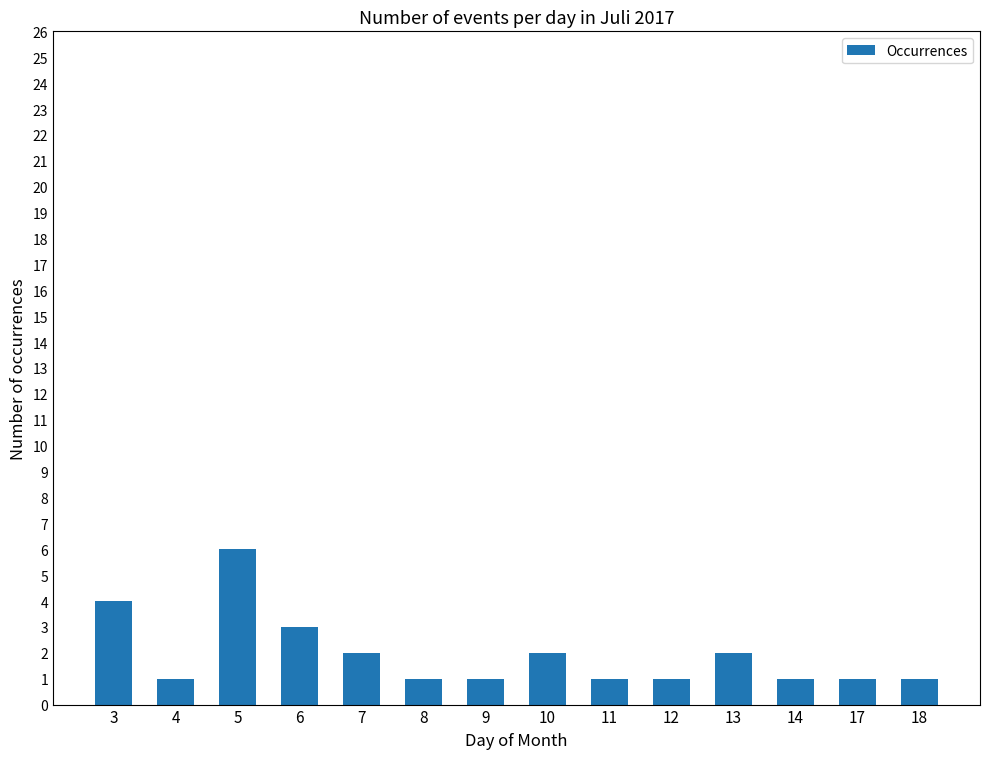

Are the bars horizontal?

No